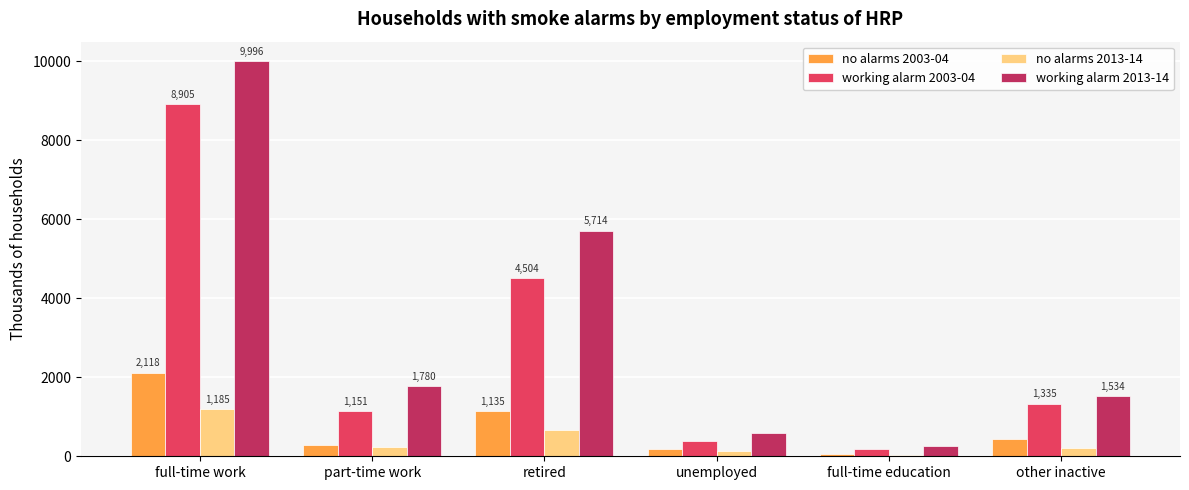

Which series changed the most between full-time work and retired?

working alarm 2003-04